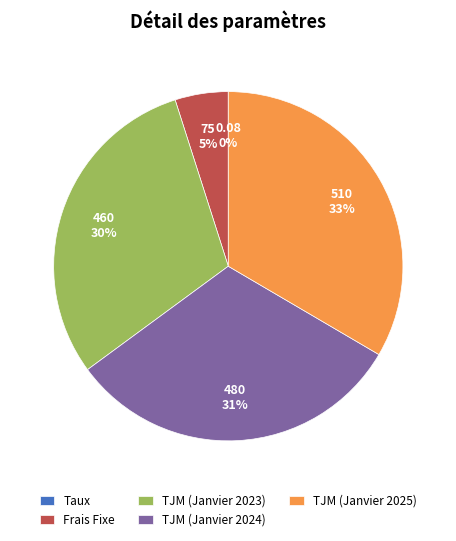

What is the largest slice in the pie chart?

TJM (Janvier 2025)